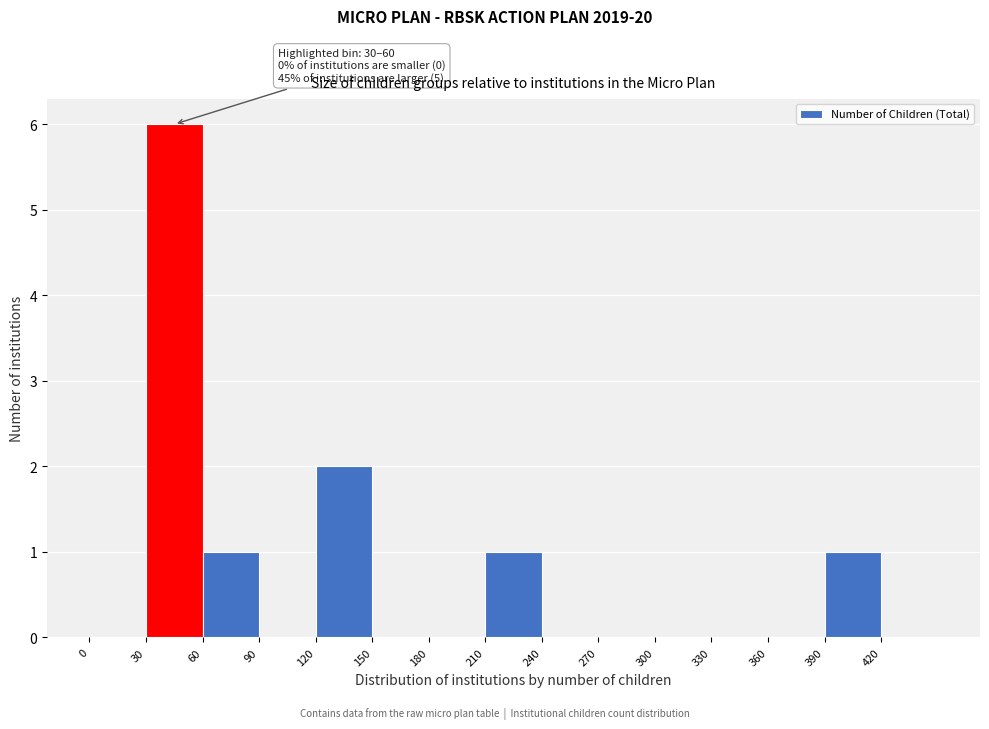

Over which range of the x-axis is the bar tallest?

30 to 60